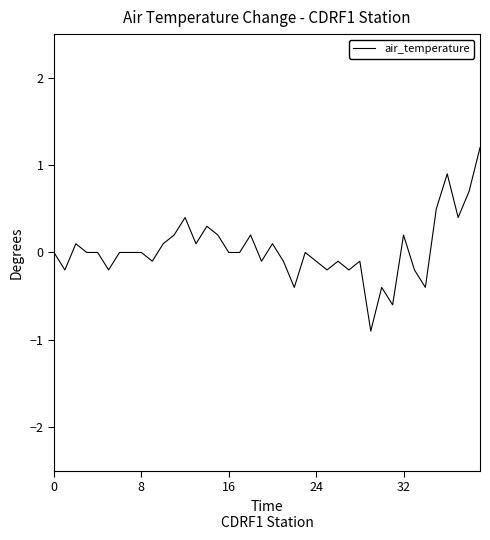

What is the maximum value shown in the chart?

1.2